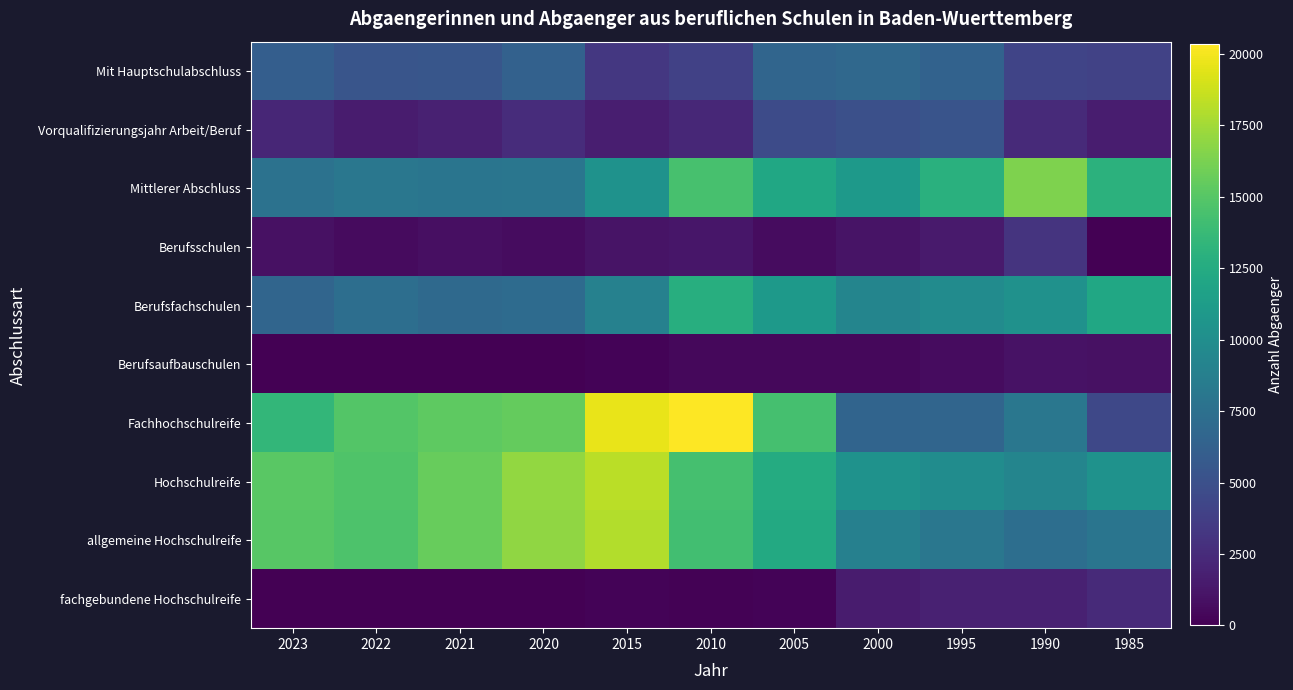

Reading right to left, extract all data points from this chart.

Mit Hauptschulabschluss: 1985=4044	1990=4147	1995=6401	2000=6845	2005=6613	2010=3936	2015=3311	2020=6318	2021=5475	2022=5336	2023=6082
Vorqualifizierungsjahr Arbeit/Beruf: 1985=1661	1990=2429	1995=5290	2000=4980	2005=4650	2010=2261	2015=1693	2020=2597	2021=1838	2022=1581	2023=2204
Mittlerer Abschluss: 1985=13063	1990=16422	1995=12873	2000=10943	2005=12095	2010=14406	2015=10342	2020=7950	2021=7916	2022=8100	2023=7653
Berufsschulen: 1985=0	1990=3033	1995=1445	2000=1091	2005=645	2010=1229	2015=1085	2020=667	2021=826	2022=622	2023=940
Berufsfachschulen: 1985=12115	1990=10298	1995=9793	2000=9218	2005=10971	2010=12731	2015=8929	2020=7126	2021=6948	2022=7371	2023=6631
Berufsaufbauschulen: 1985=911	1990=974	1995=693	2000=435	2005=442	2010=423	2015=188	2020=32	2021=22	2022=15	2023=12
Fachhochschulreife: 1985=4433	1990=8100	1995=6659	2000=6542	2005=14364	2010=20332	2015=19686	2020=15565	2021=15276	2022=14922	2023=13484
Hochschulreife: 1985=10356	1990=9228	1995=9877	2000=10375	2005=12545	2010=14353	2015=18224	2020=17054	2021=15640	2022=14742	2023=15099
allgemeine Hochschulreife: 1985=7919	1990=7365	1995=8035	2000=8843	2005=12375	2010=14212	2015=18011	2020=16983	2021=15599	2022=14684	2023=15064
fachgebundene Hochschulreife: 1985=2437	1990=1863	1995=1842	2000=1532	2005=170	2010=141	2015=213	2020=71	2021=41	2022=58	2023=35